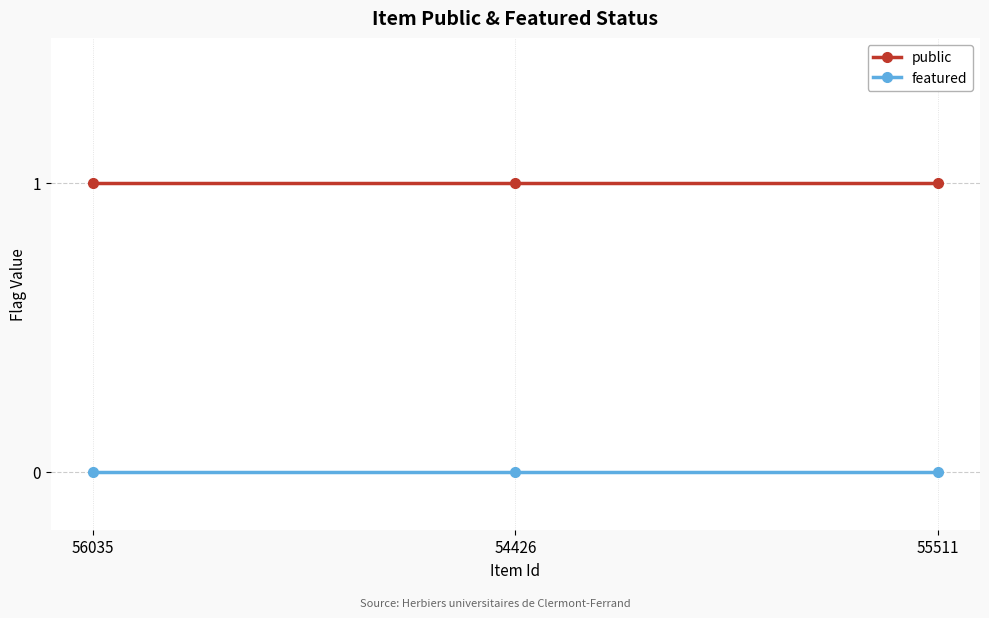

What is the difference between the highest and lowest values at 55511?

1